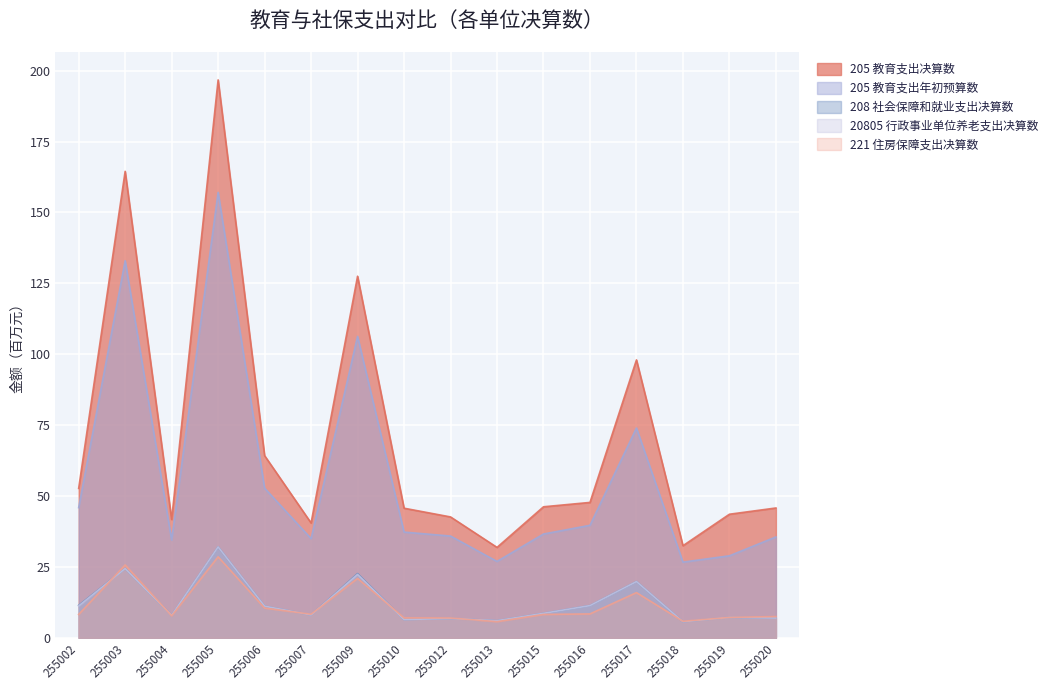

Reading right to left, extract all data points from this chart.

205 教育支出决算数: 255020=45.8	255019=43.6	255018=32.5	255017=98.0	255016=47.8	255015=46.2	255013=31.9	255012=42.6	255010=45.7	255009=127.5	255007=40.5	255006=64.2	255005=196.7	255004=41.7	255003=164.5	255002=52.7
208 社会保障和就业支出决算数: 255020=7.0	255019=7.2	255018=5.7	255017=19.9	255016=11.4	255015=8.6	255013=6.0	255012=6.8	255010=6.4	255009=22.7	255007=8.1	255006=11.2	255005=32.1	255004=7.9	255003=24.4	255002=11.5
20805 行政事业单位养老支出决算数: 255020=7.0	255019=7.2	255018=5.7	255017=19.9	255016=11.4	255015=8.6	255013=6.0	255012=6.8	255010=6.4	255009=22.4	255007=8.1	255006=11.2	255005=32.1	255004=7.9	255003=24.4	255002=11.2
221 住房保障支出决算数: 255020=7.5	255019=7.2	255018=5.8	255017=15.9	255016=8.4	255015=8.3	255013=5.7	255012=7.0	255010=7.0	255009=21.0	255007=8.3	255006=10.5	255005=28.6	255004=7.7	255003=25.7	255002=8.2
205 教育支出年初预算数: 255020=35.6	255019=28.9	255018=26.7	255017=74.0	255016=39.7	255015=36.6	255013=26.9	255012=35.9	255010=37.3	255009=106.3	255007=35.0	255006=52.8	255005=157.1	255004=34.5	255003=133.0	255002=45.9